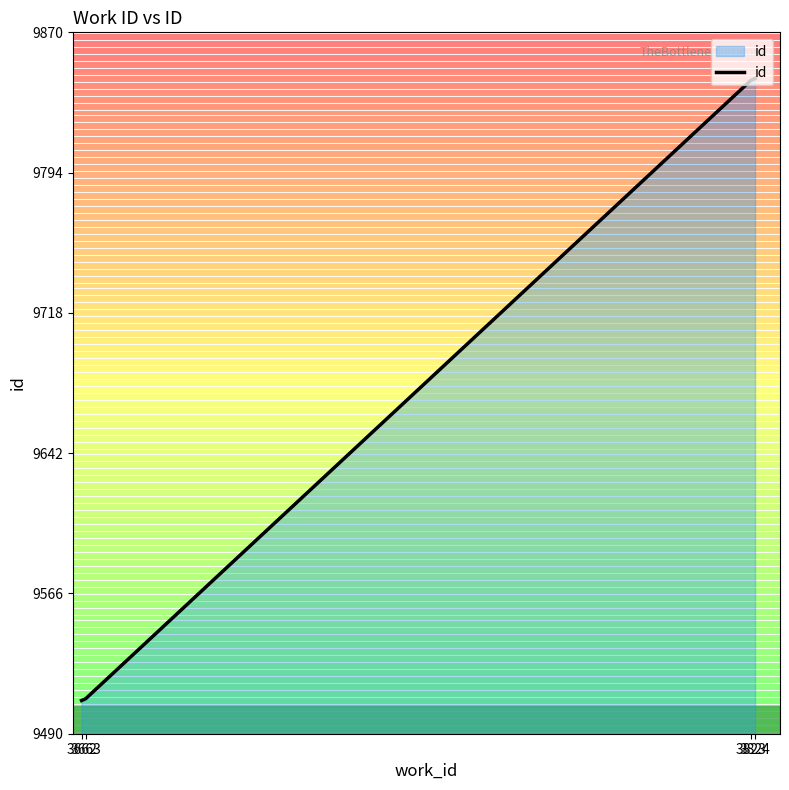

Does the chart display data point markers on the line(s)?

No